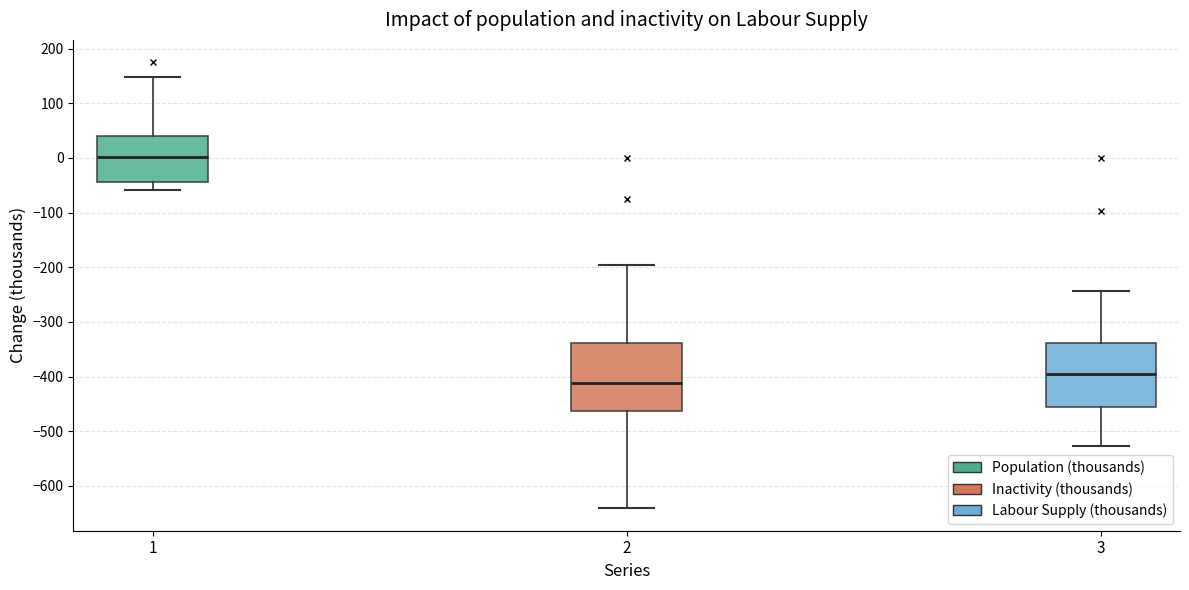

Reading left to right, transcribe this box plot: for each box, give where its median line is, the range the box spans, and where its two whiskers end, as read against the y-axis. The values are not printed on the chart, so give them approximately, as read against the axis.

1: median 0, box -40 to 40, whiskers -60 to 150
2: median -410, box -460 to -340, whiskers -640 to -200
3: median -400, box -450 to -340, whiskers -530 to -240